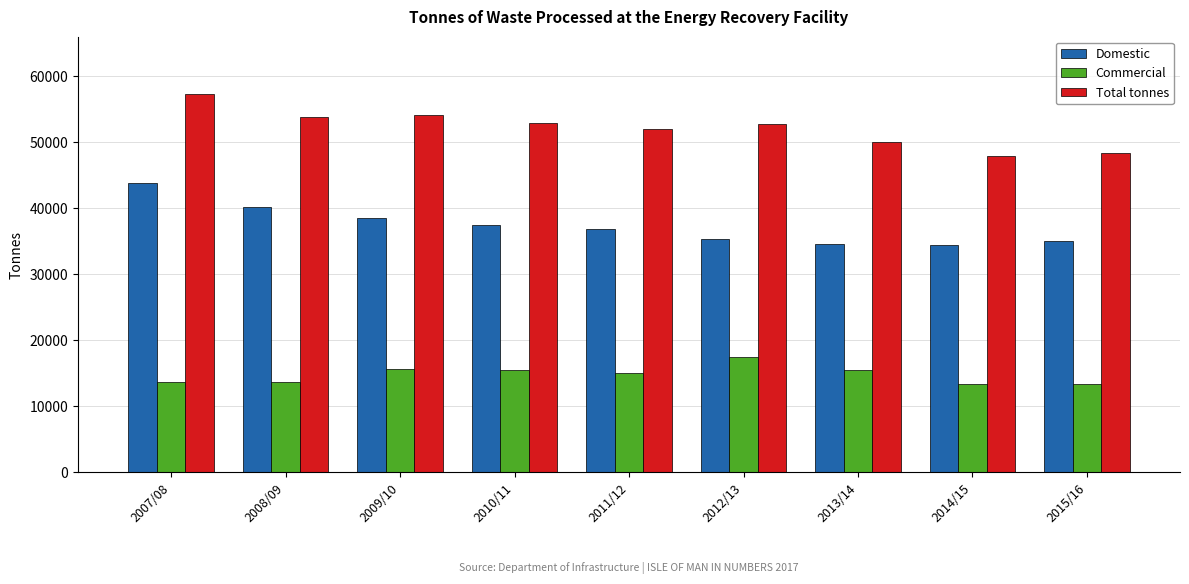

At how many categories does at least one series exceed 22891?

9